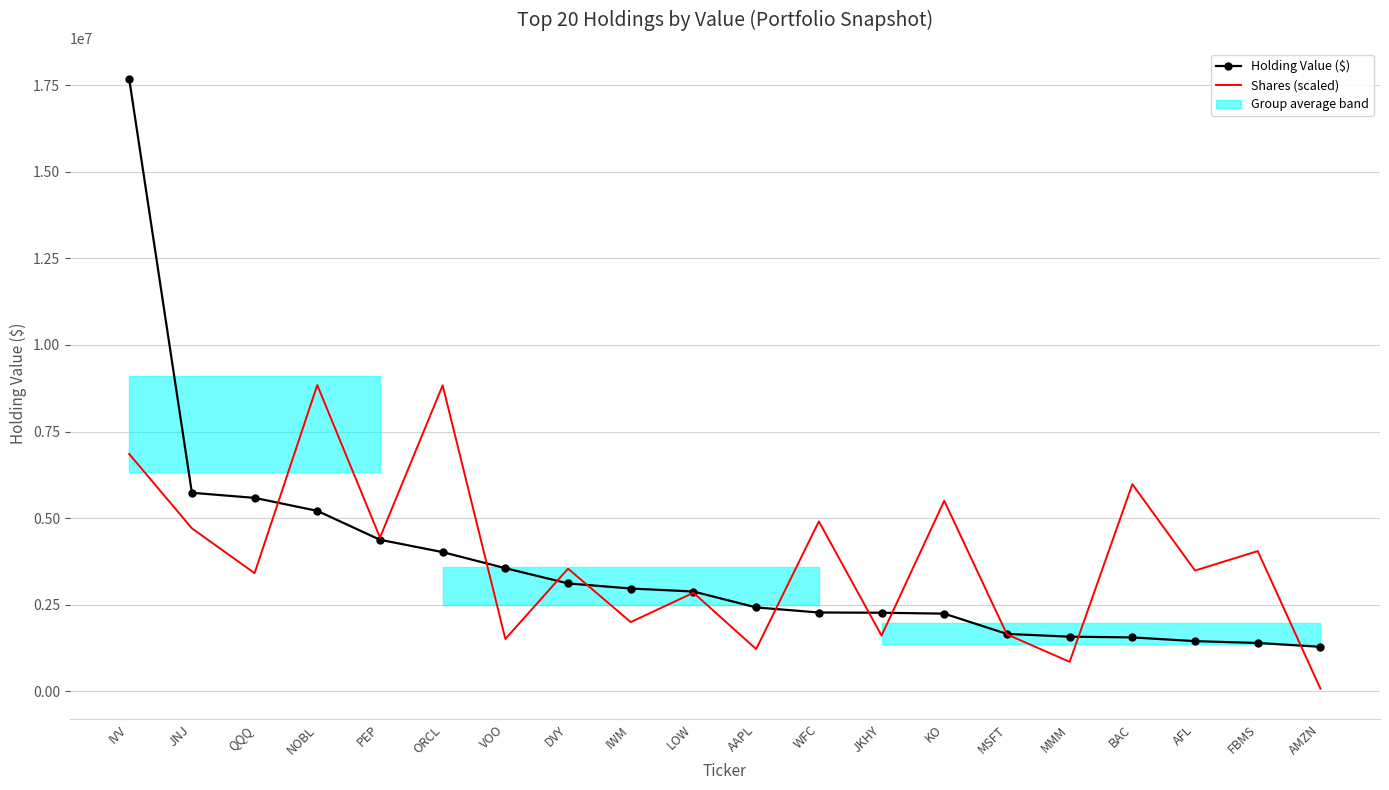

What is the greatest value displayed?

17687000.0